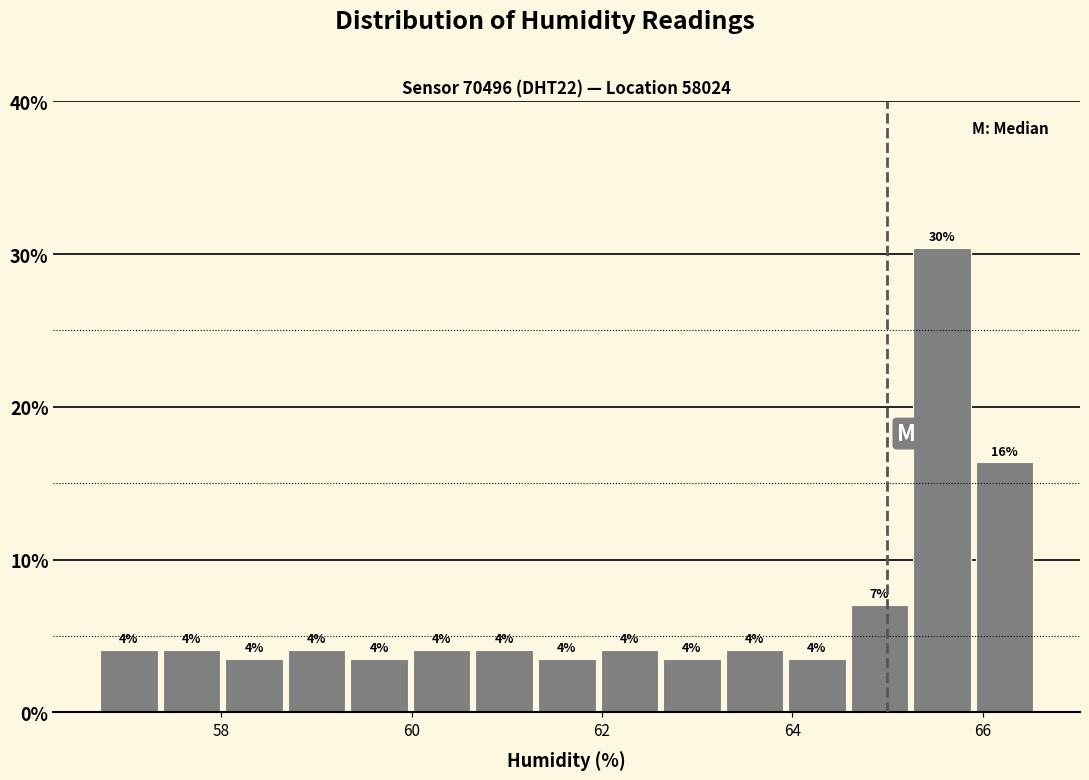

Read against the x-axis, roughly where is the centre of the tallest bar?

65.6